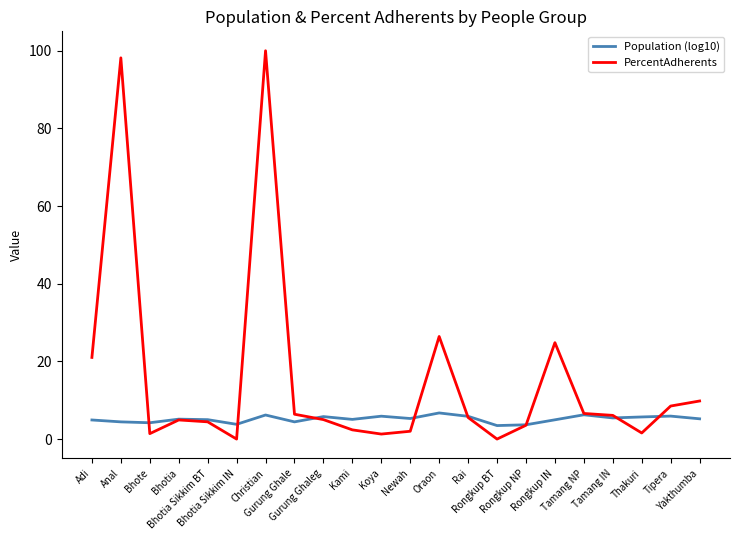

What is the minimum value for Population (log10)?

3.5